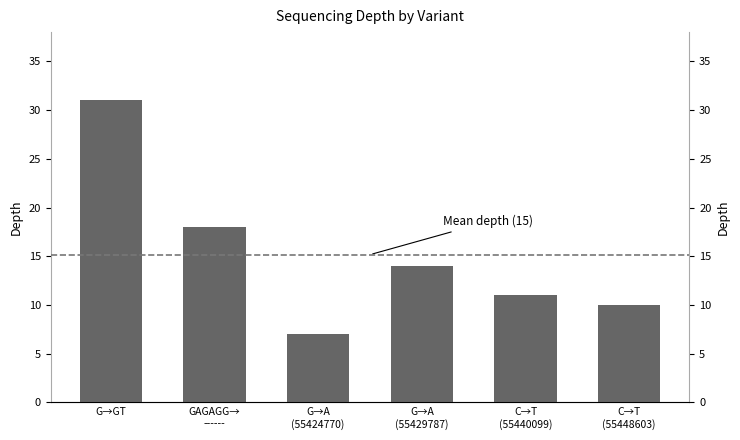

What is the greatest value displayed?

31